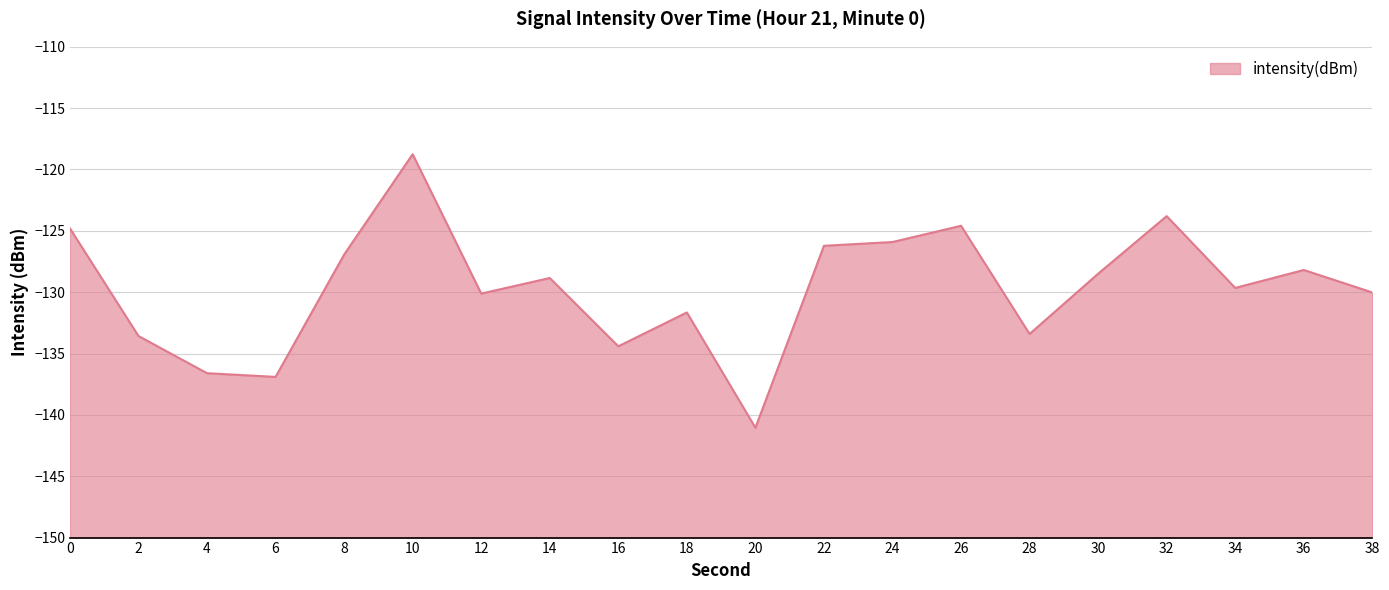

What is the maximum value shown in the chart?

-118.8